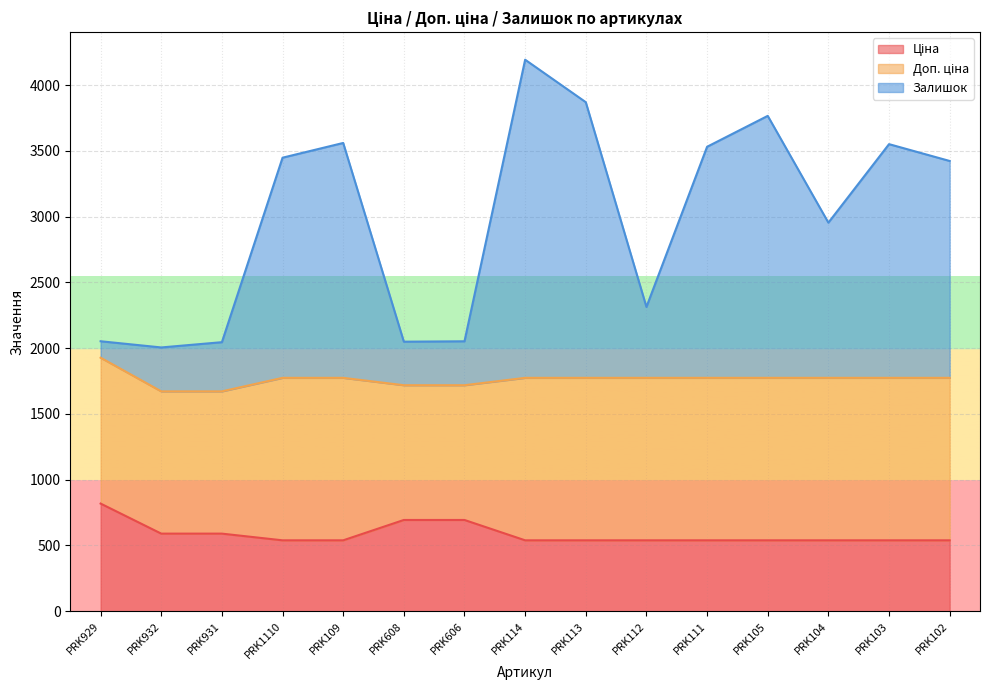

What is the approximate value of Ціна at PRK606?

693.7